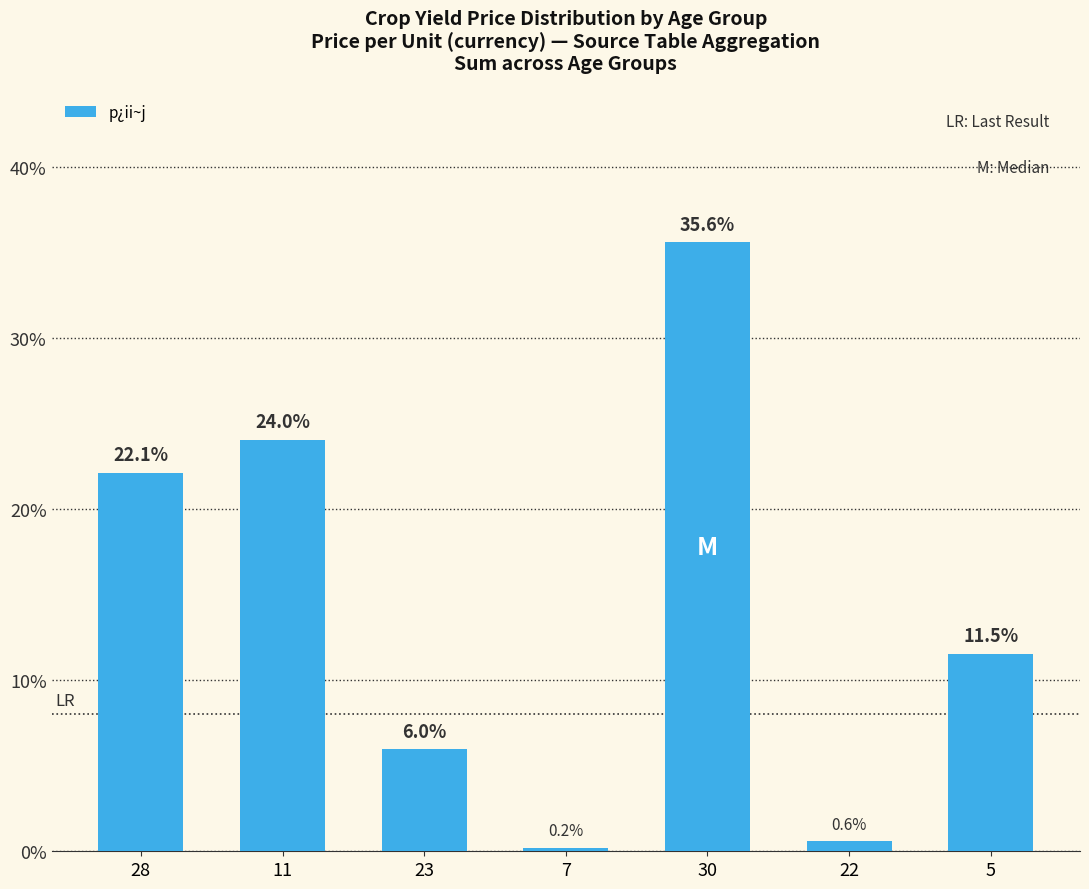

Count the number of categories in the chart.

7